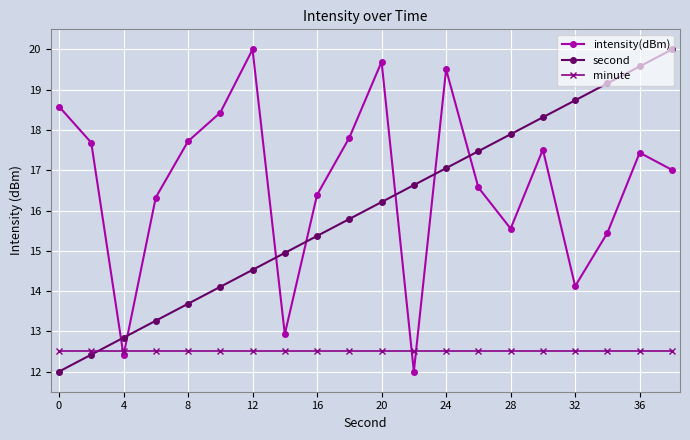

Which series ends up on top after the final intersection of minute and intensity(dBm)?

intensity(dBm)